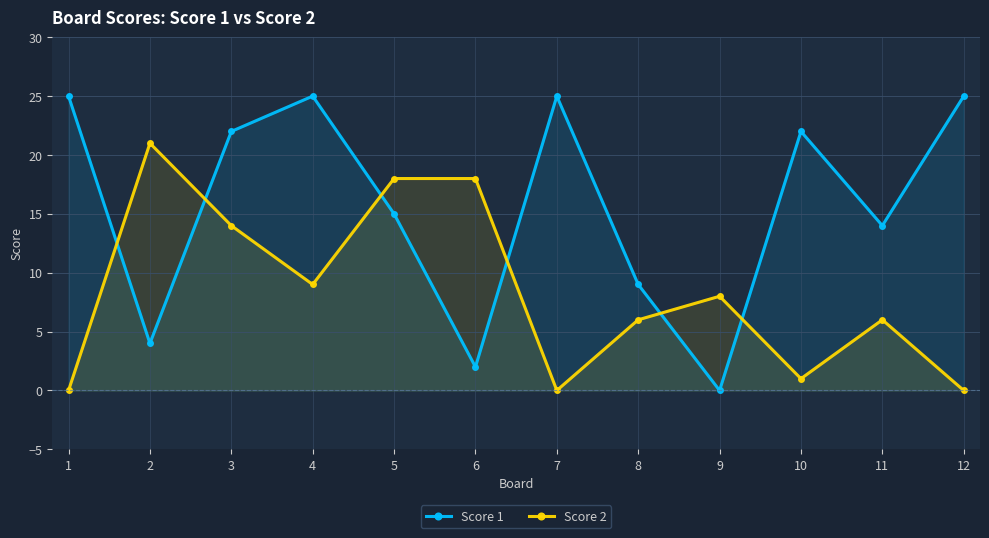

Which series has the largest range (max minus min)?

Score 1